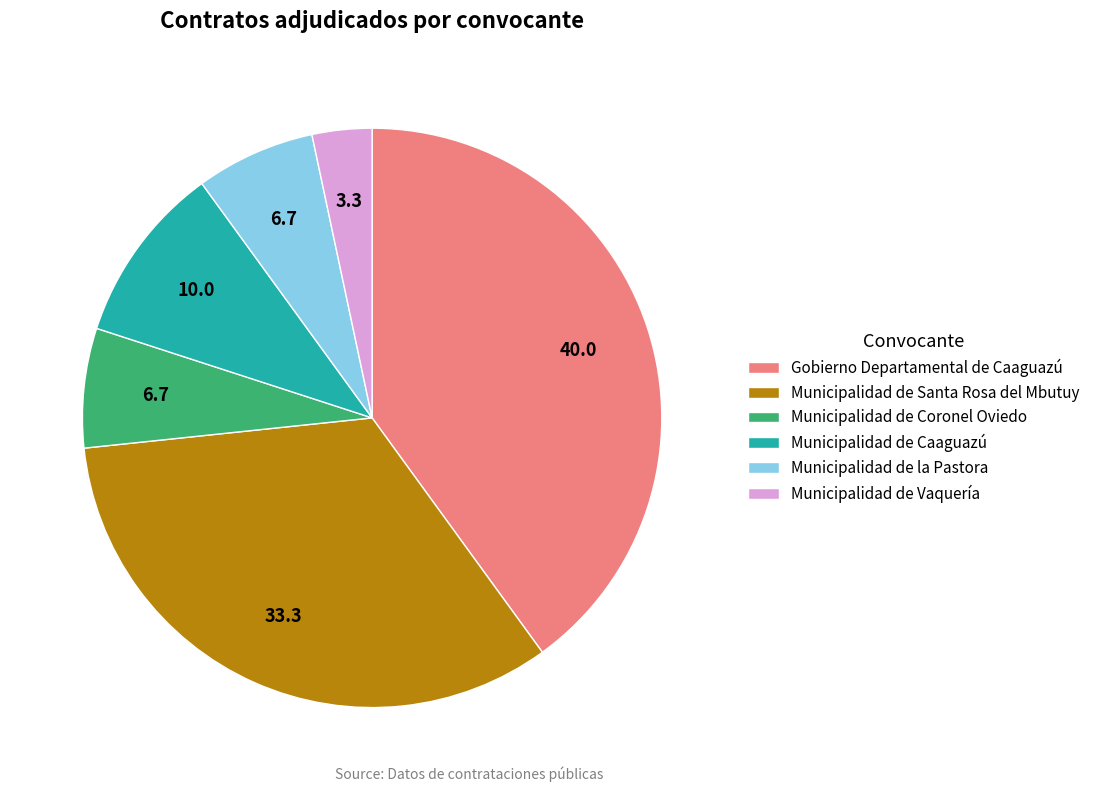

How many segments does this pie chart have?

6